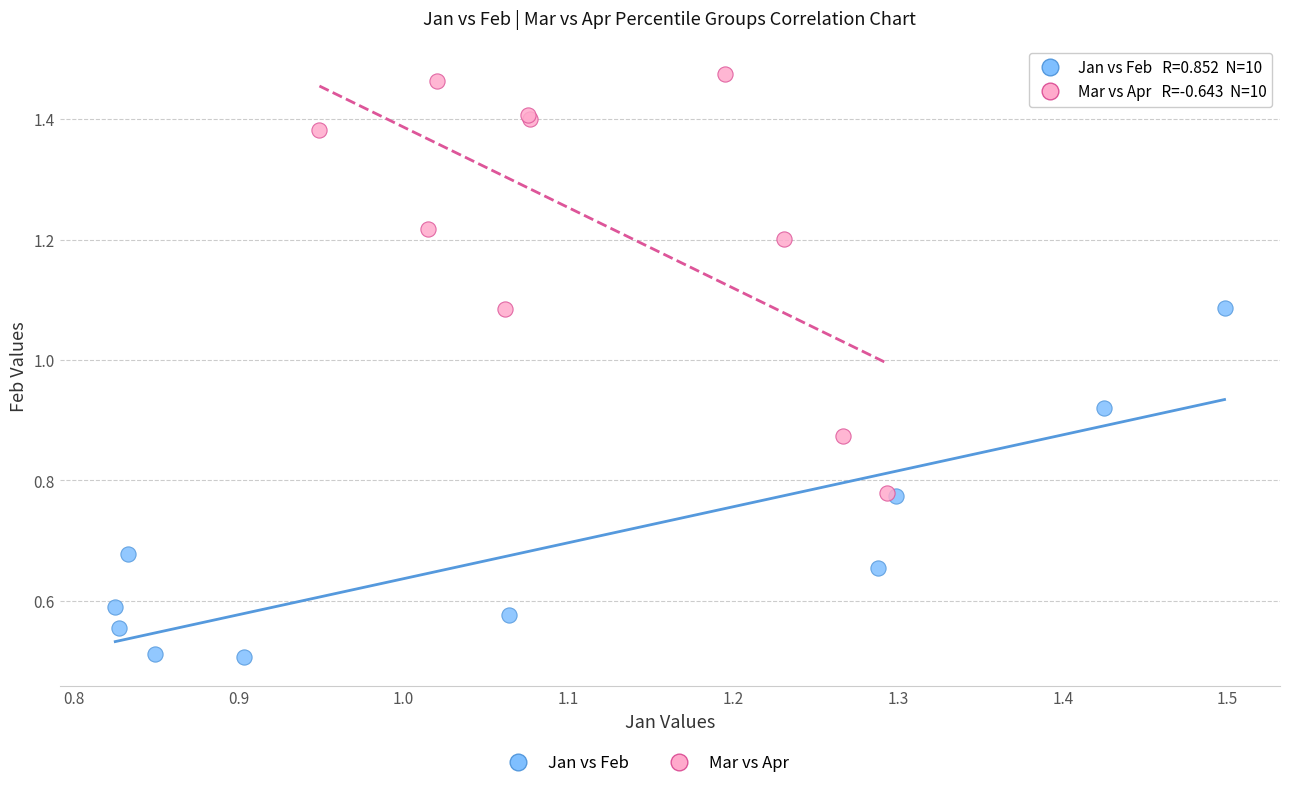

Which series has the largest Y range (max minus min)?

Mar vs Apr